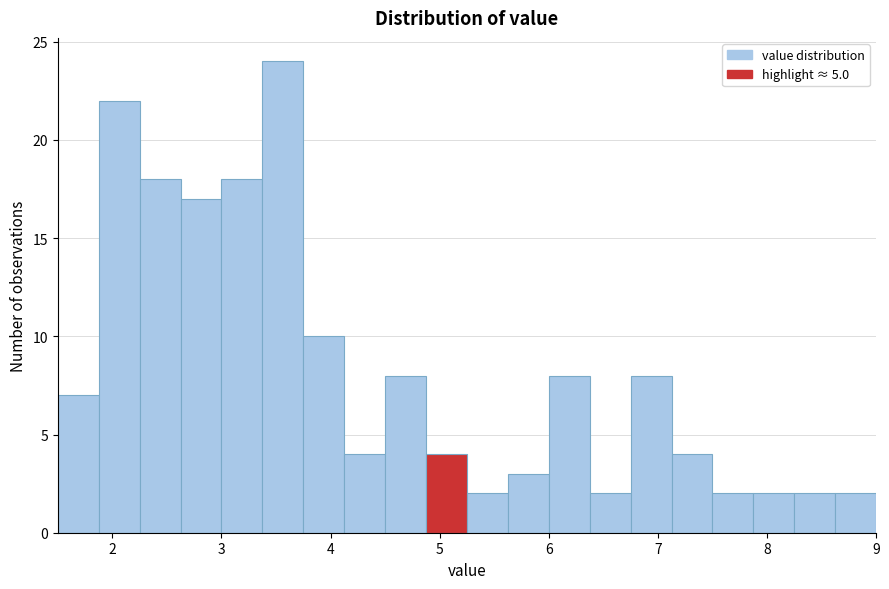

Read against the x-axis, roughly where is the centre of the tallest bar?

3.6